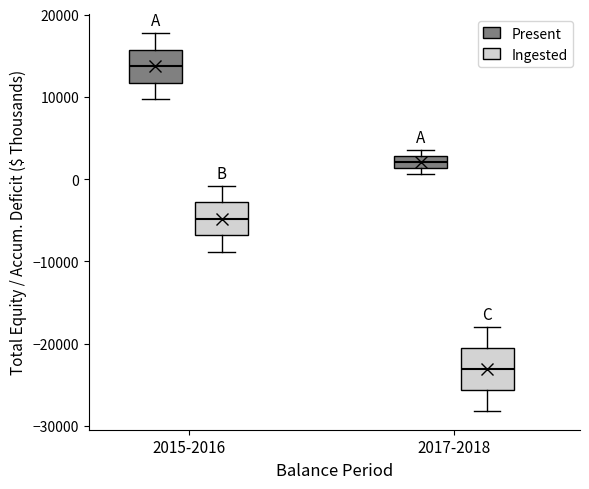

Where does the median line of the box for 2017-2018 (Present) sit on the y-axis? The values are not printed on the chart, so give them approximately, as read against the axis.

2000